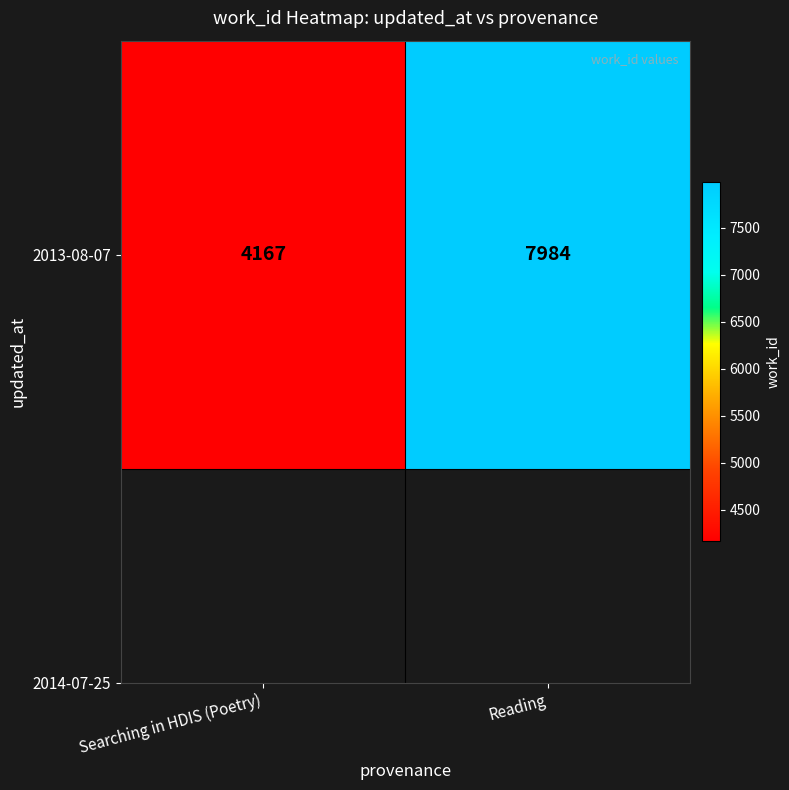

What is the greatest value displayed?

7984